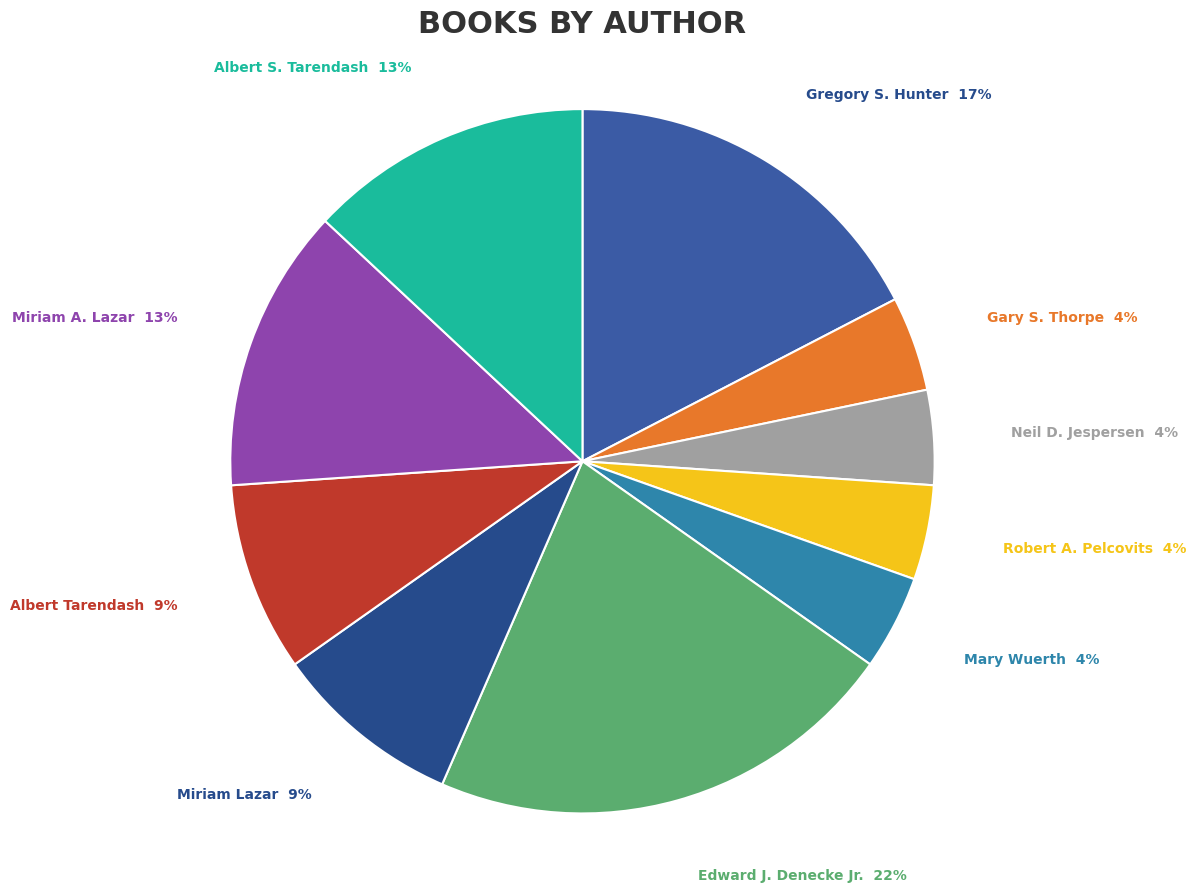

Rank the categories by value from lowest to highest.

Gary S. Thorpe M.S., Neil D. Jespersen Ph.D., Robert A. Pelcovits Ph.D., Mary Wuerth, Miriam Lazar M.S. Ed., Albert Tarendash M.S., Miriam A. Lazar M.S., Albert S. Tarendash M.S., Gregory Scott Hunter, Edward J. Denecke Jr.